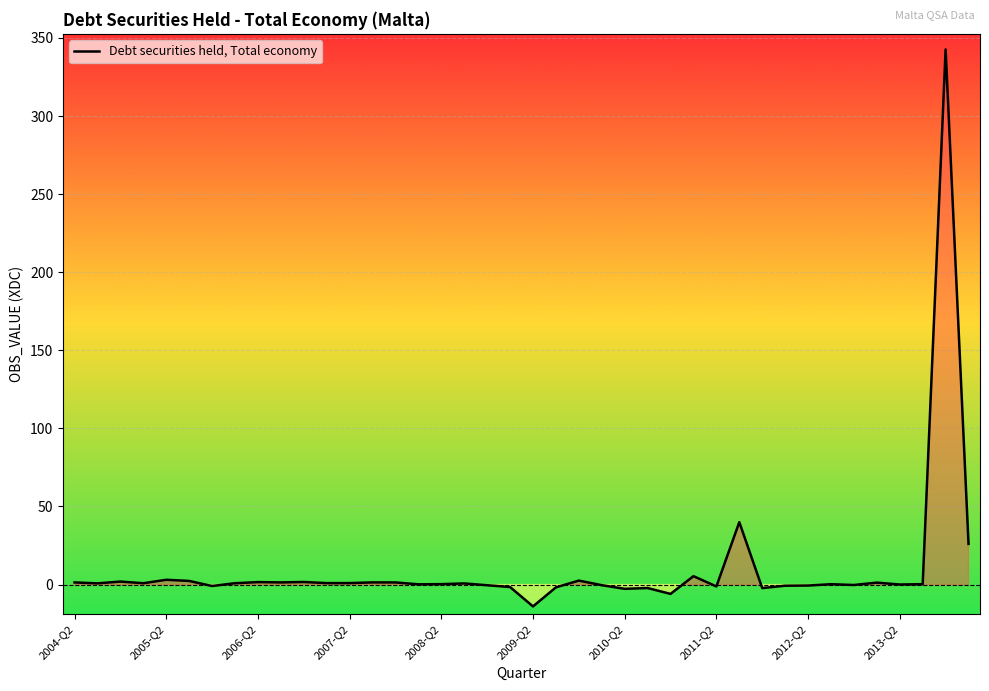

What is the maximum value shown in the chart?

342.6